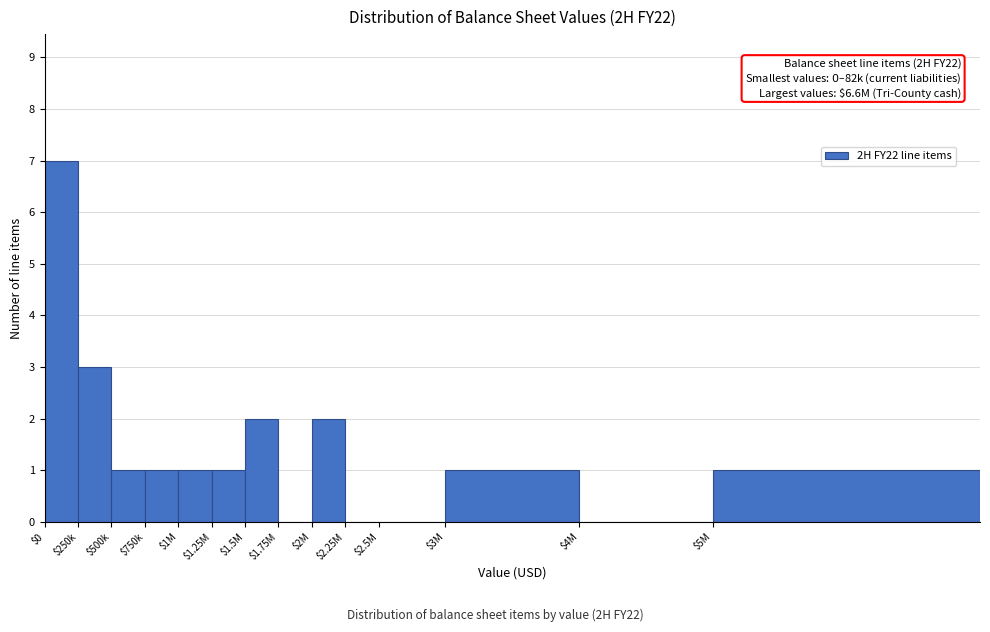

What is the greatest value displayed?

7